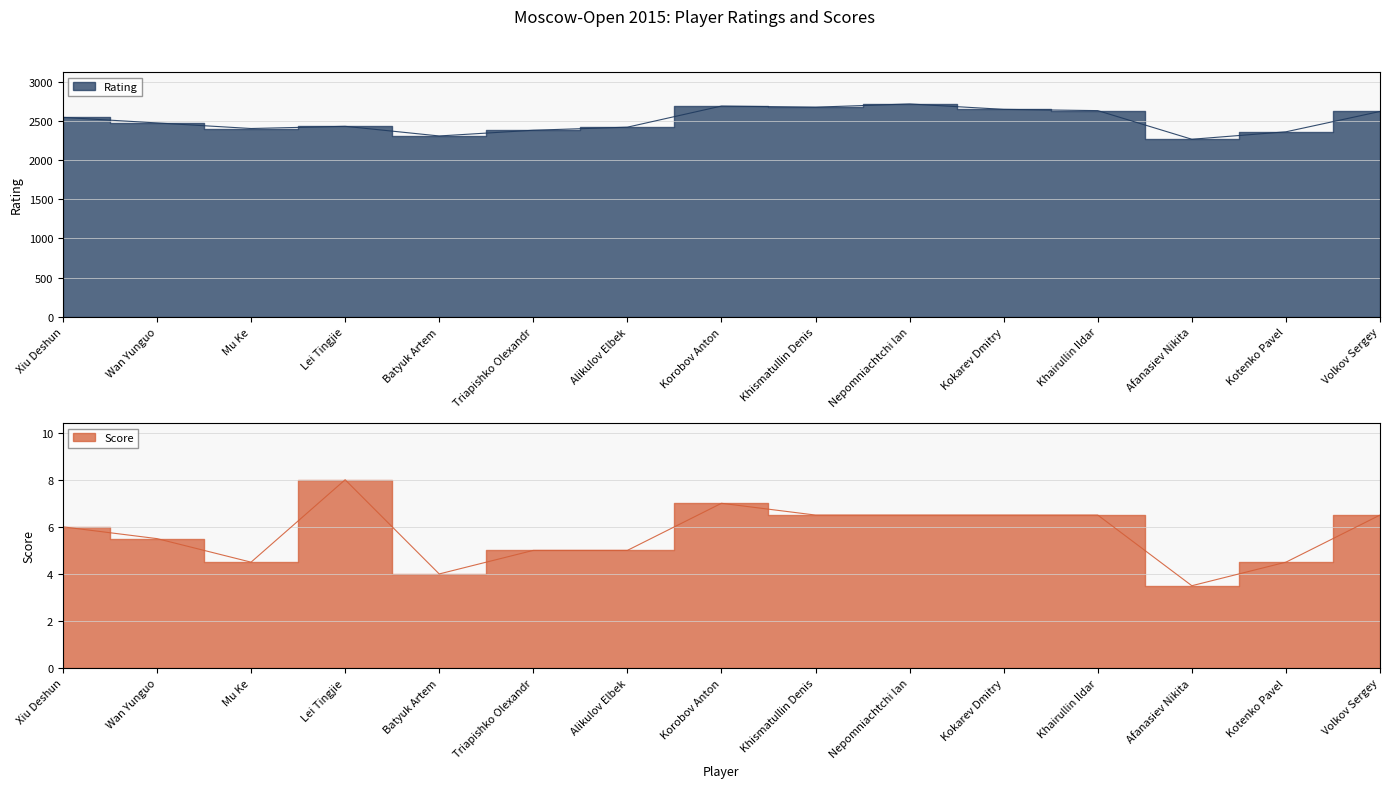

What is the approximate value of Score at Lei Tingjie?

8.0